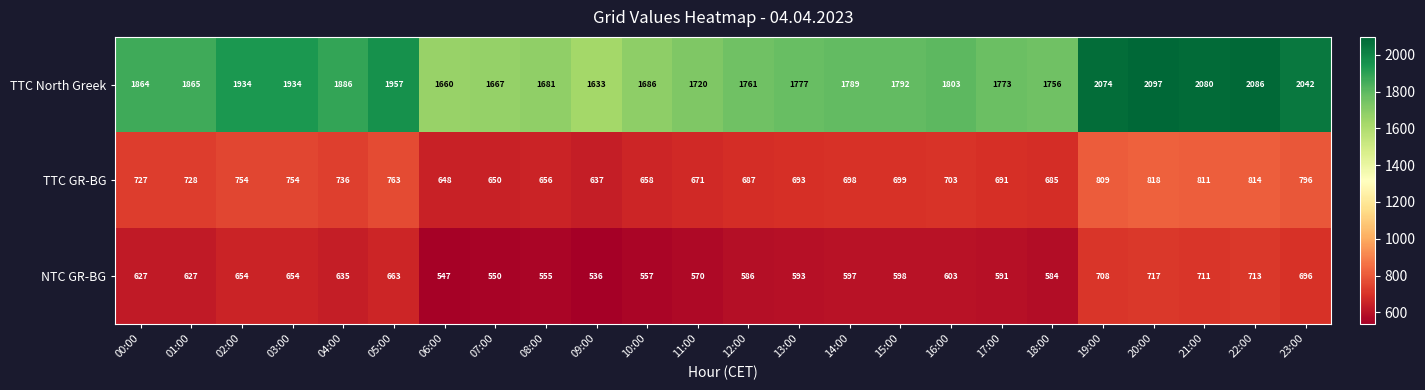

What is the difference between the maximum and minimum values in the NTC GR-BG series?

181